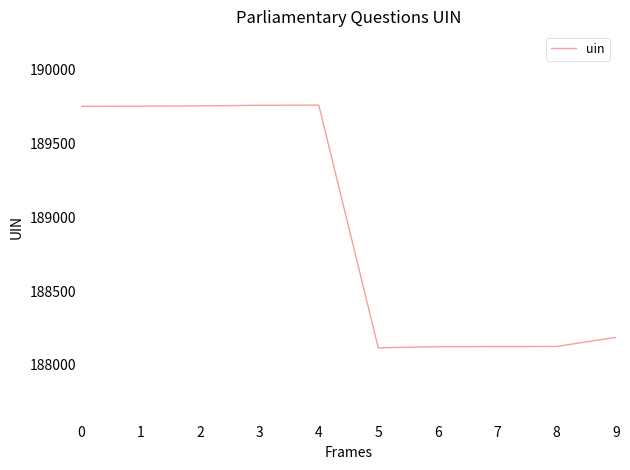

How many lines are shown in the chart?

1